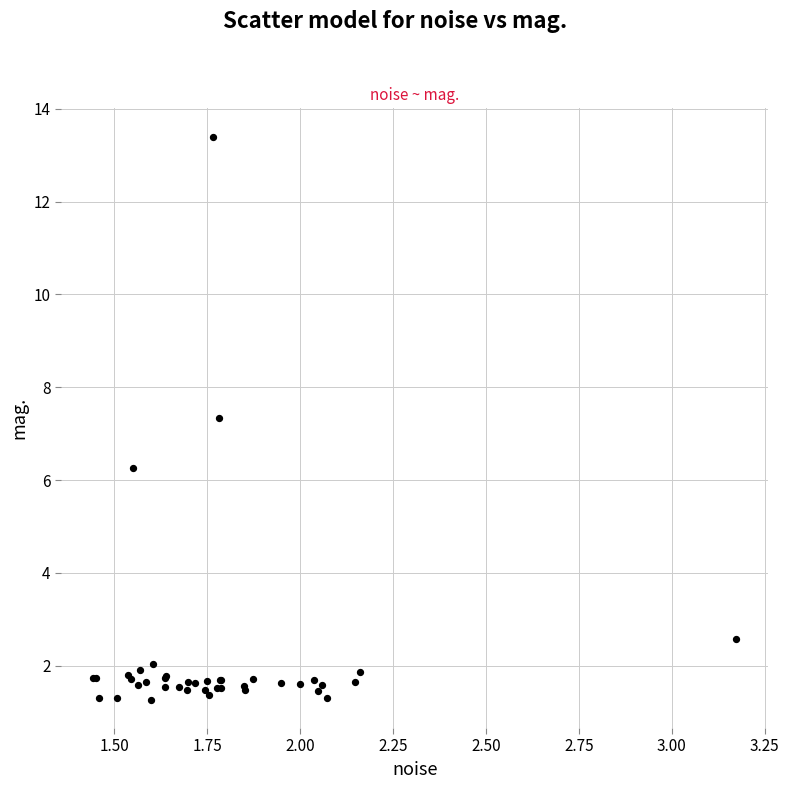

What Y value in the scatter plot is closest to 7?

7.3